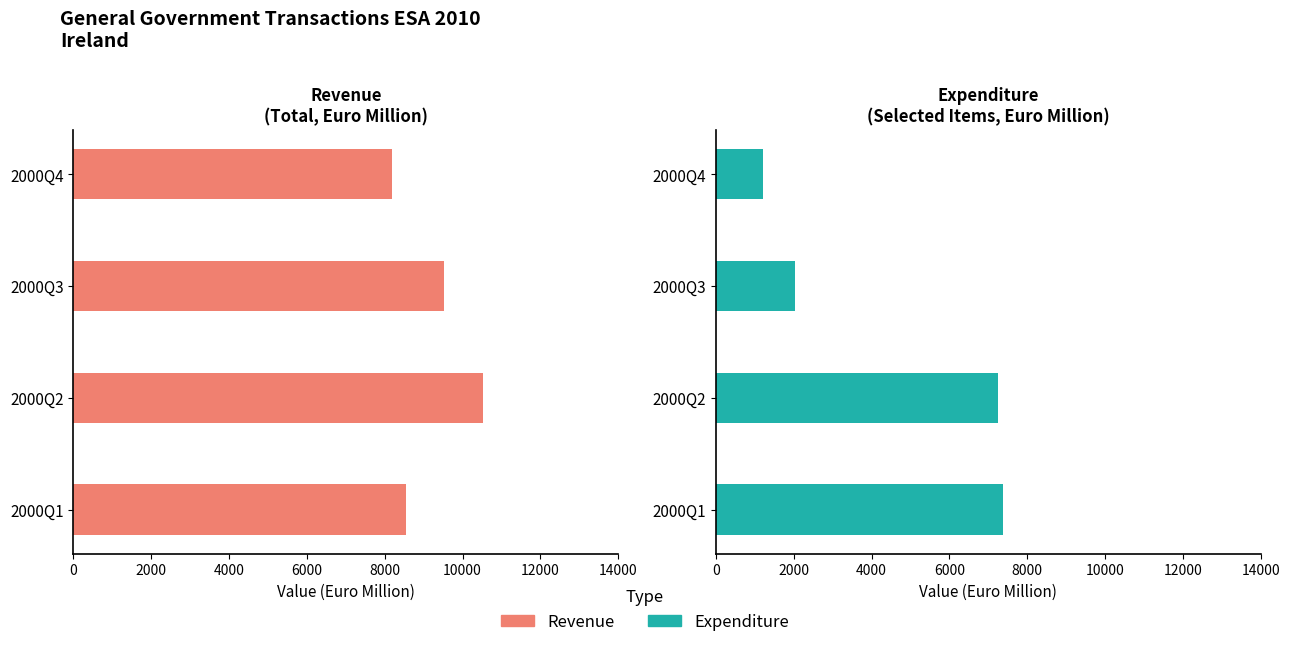

At how many categories does at least one series exceed 4015?

4